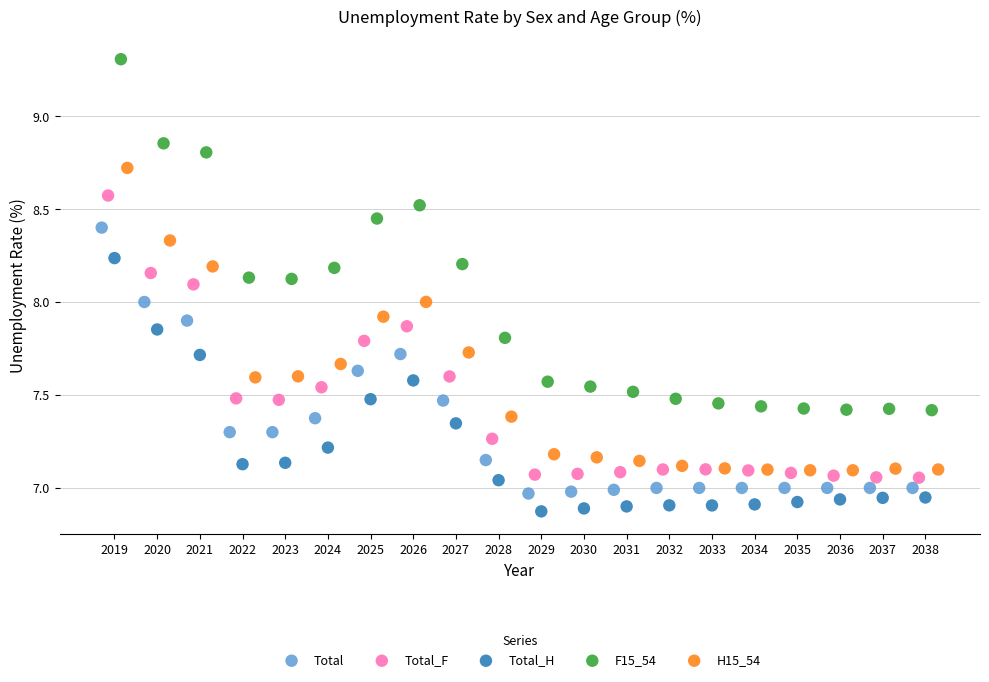

Which series has the largest Y range (max minus min)?

F15_54